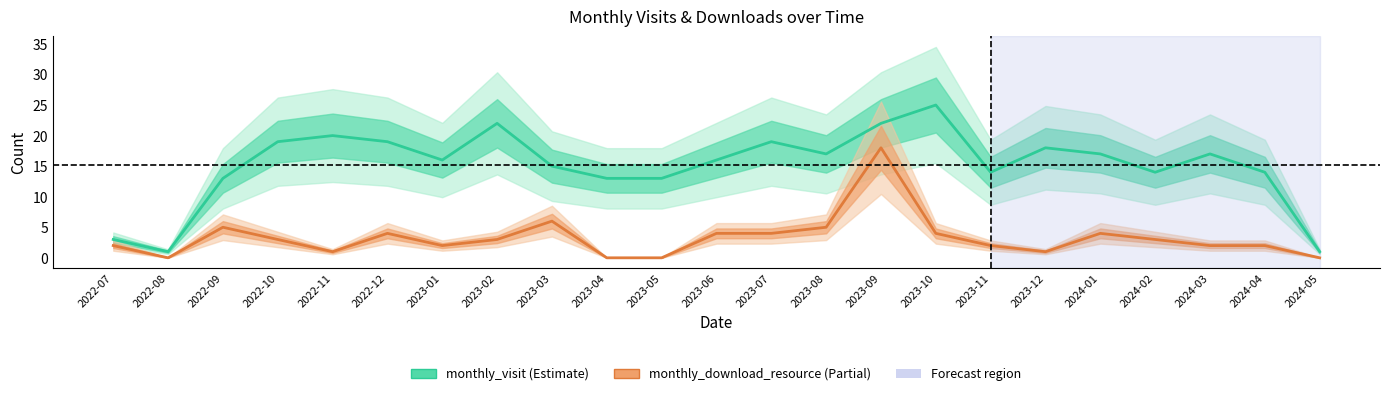

At how many categories does at least one series exceed 12?

20